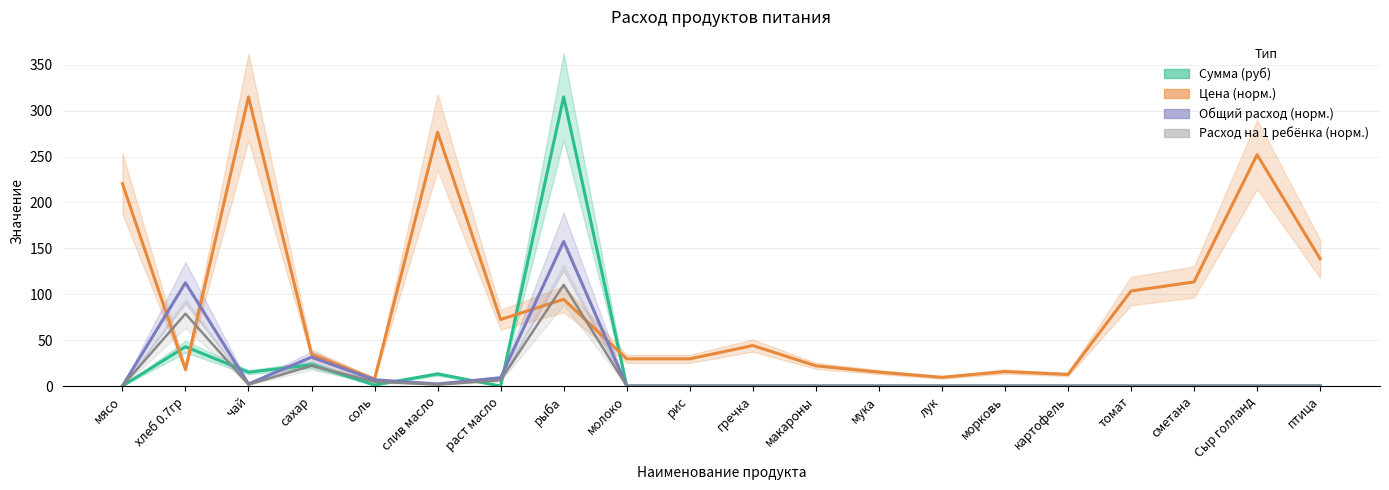

How many interior local valleys does the Общий расход series have?

2